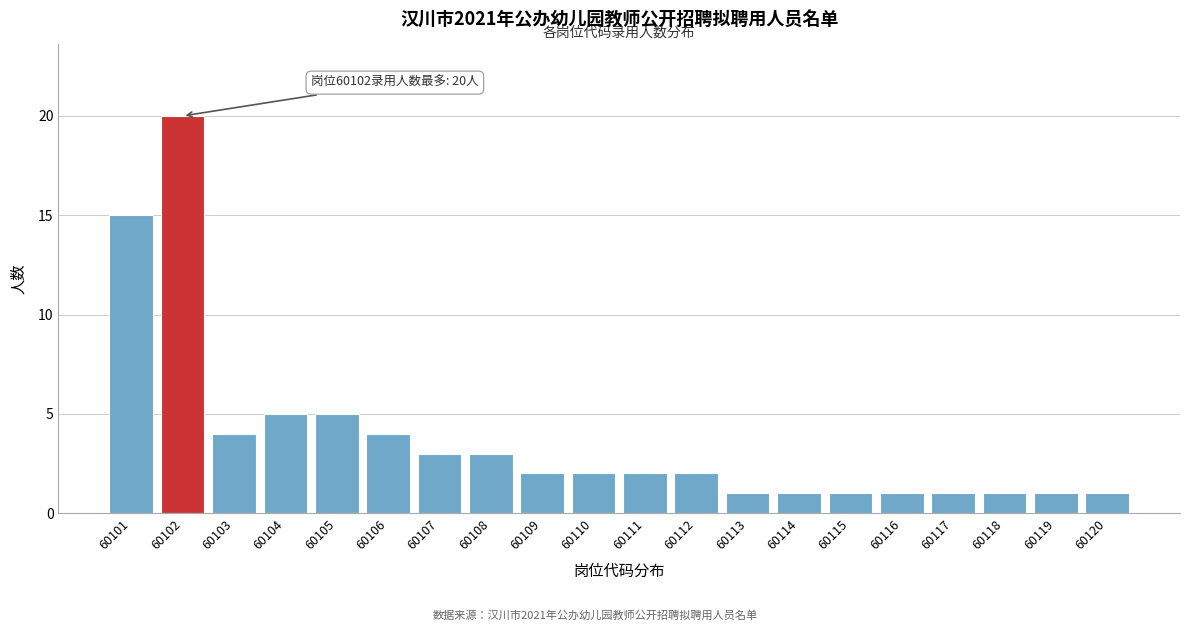

Reading left to right, list all the values displayed in this chart.

60101=15	60102=20	60103=4	60104=5	60105=5	60106=4	60107=3	60108=3	60109=2	60110=2	60111=2	60112=2	60113=1	60114=1	60115=1	60116=1	60117=1	60118=1	60119=1	60120=1